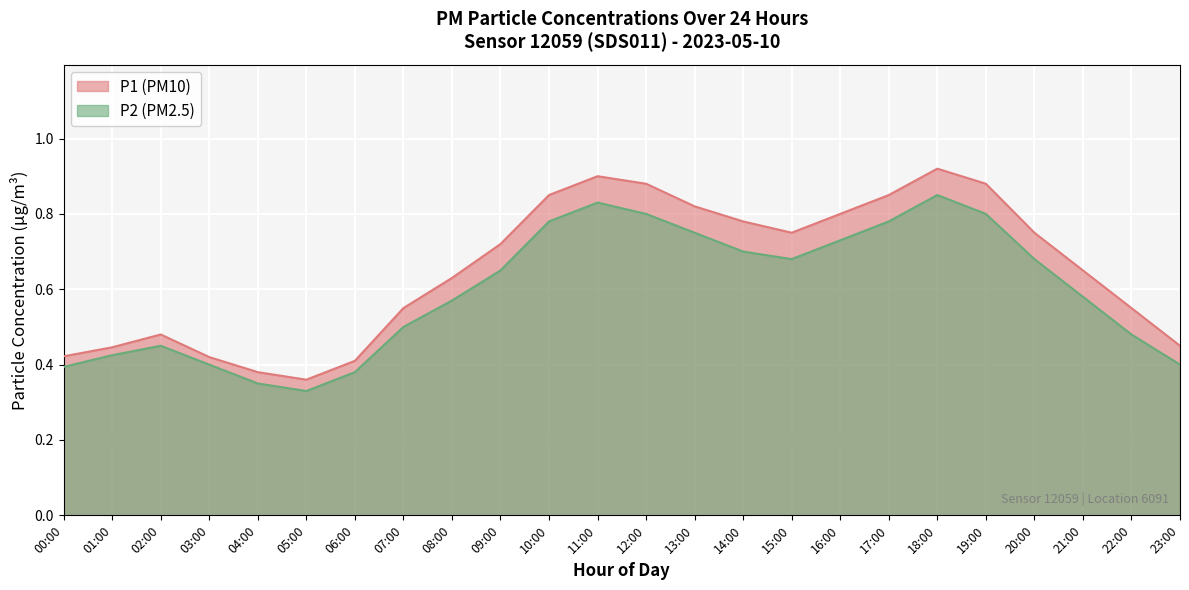

What is the value of the P2 point at the 23rd from the left?

0.5